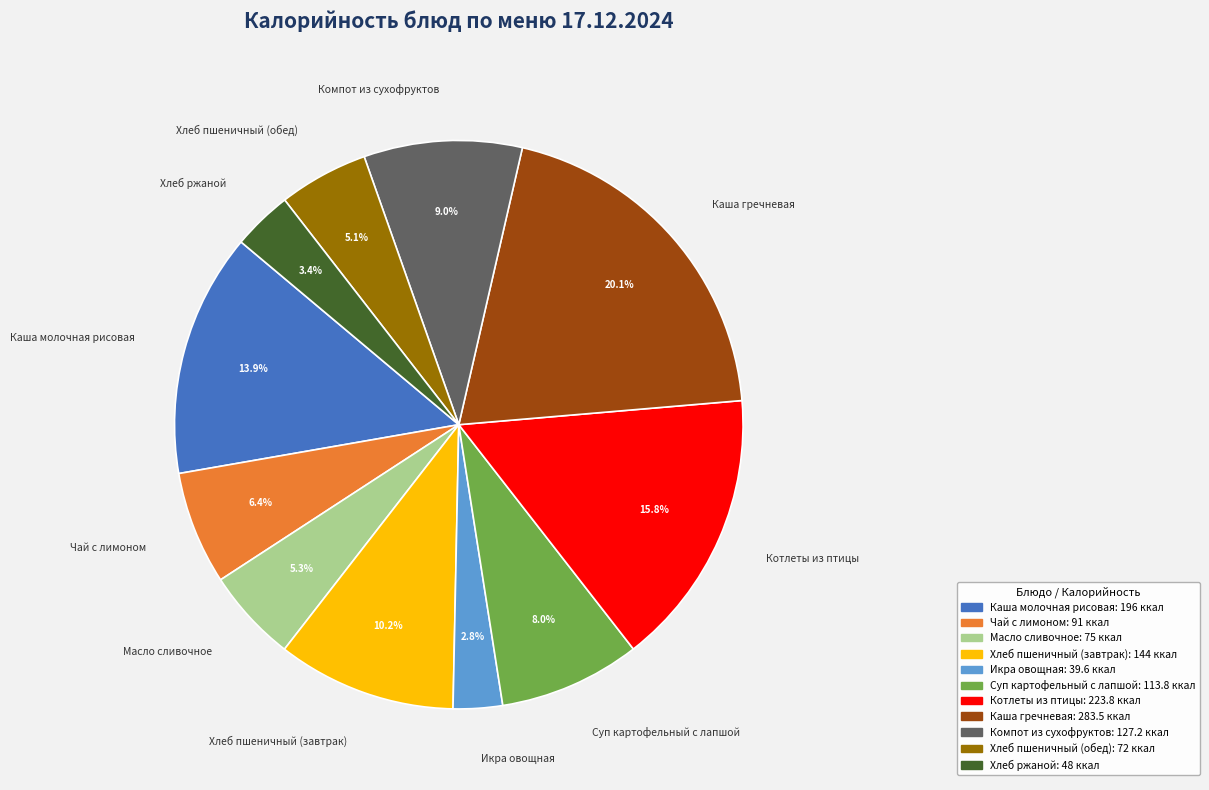

What is the smallest slice in the pie chart?

Икра овощная